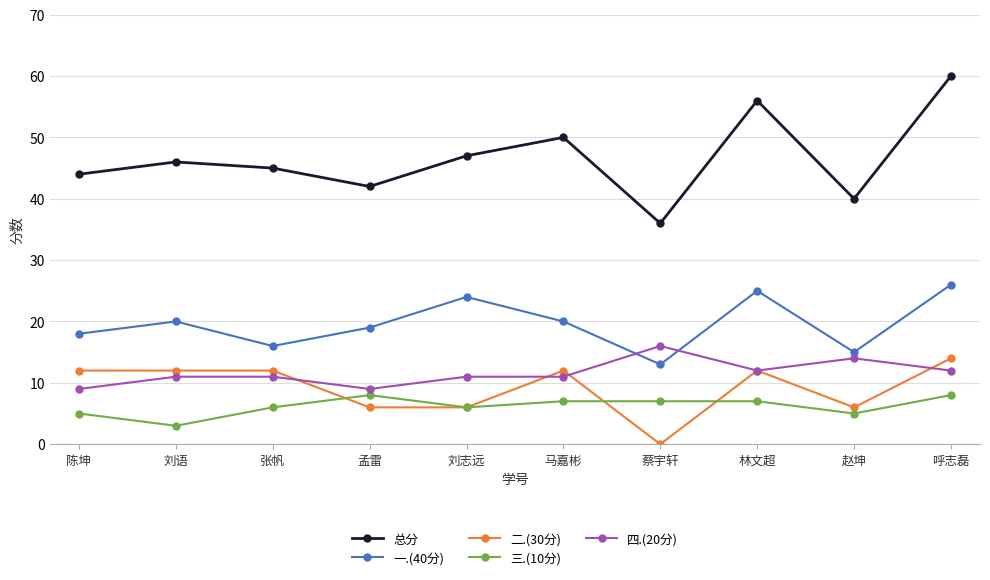

What is the spread (max minus min) of values at 陈坤?

39